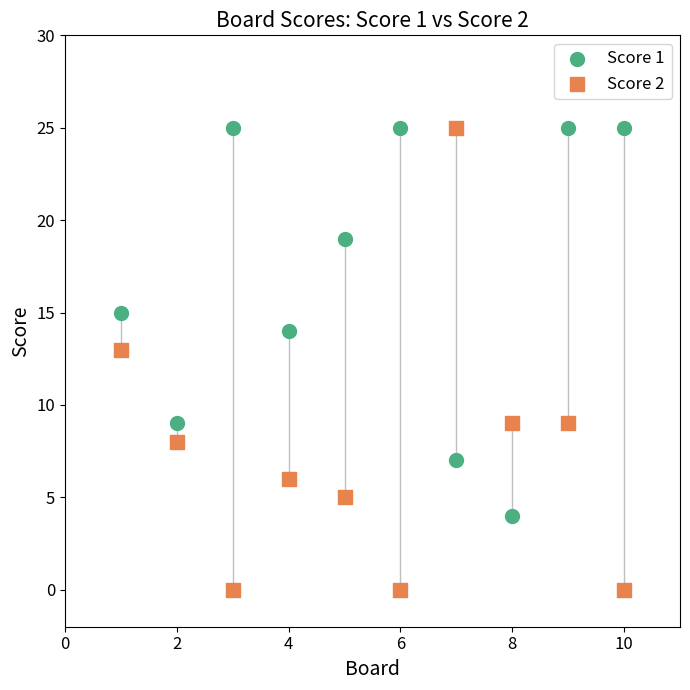

What is the X range (max minus min) for the scatter plot?

9